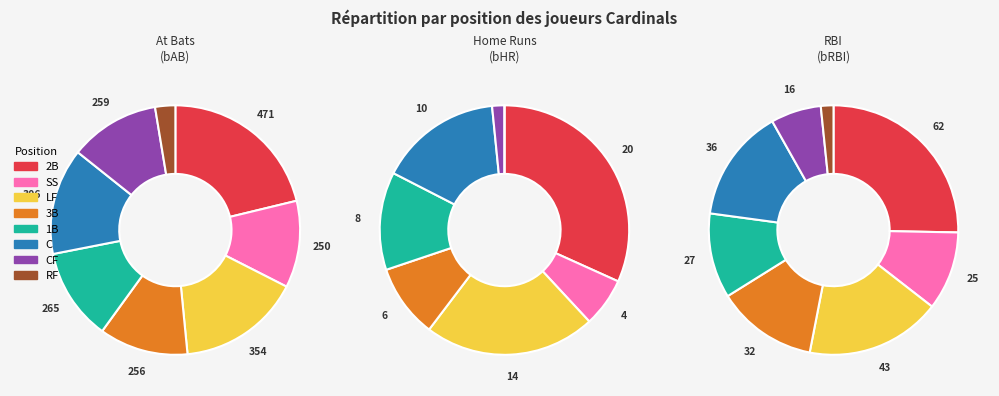

Which category has the biggest portion of the pie?

2B